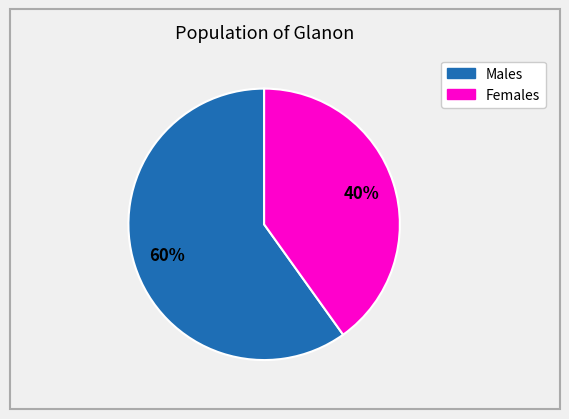

To the nearest percent, what is the average slice percentage?

50%